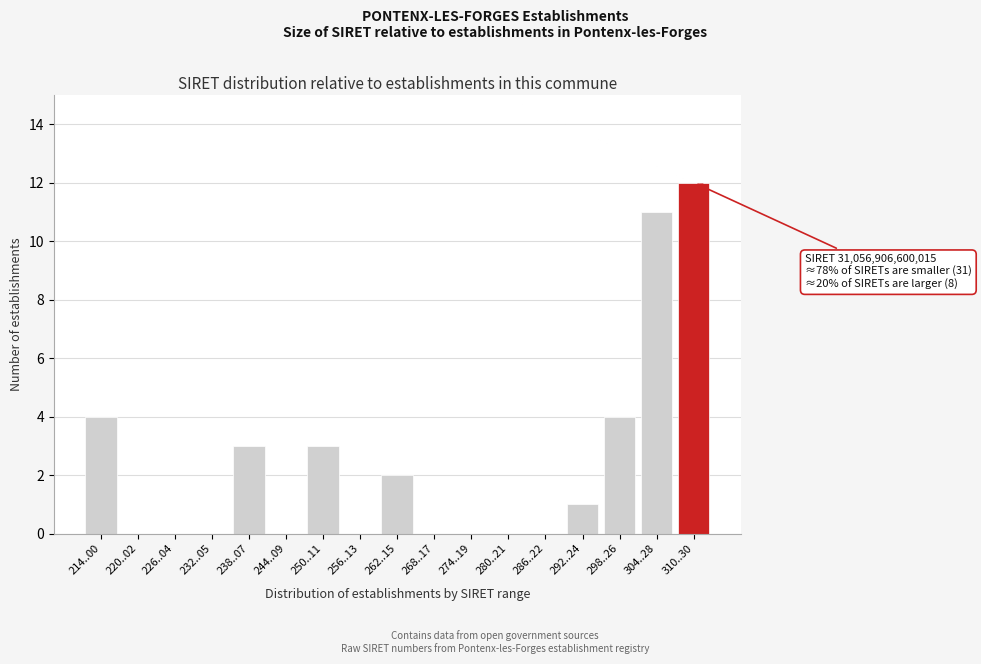

Reading right to left, list all the values displayed in this chart.

310..30=12	304..28=11	298..26=4	292..24=1	286..22=0	280..21=0	274..19=0	268..17=0	262..15=2	256..13=0	250..11=3	244..09=0	238..07=3	232..05=0	226..04=0	220..02=0	214..00=4